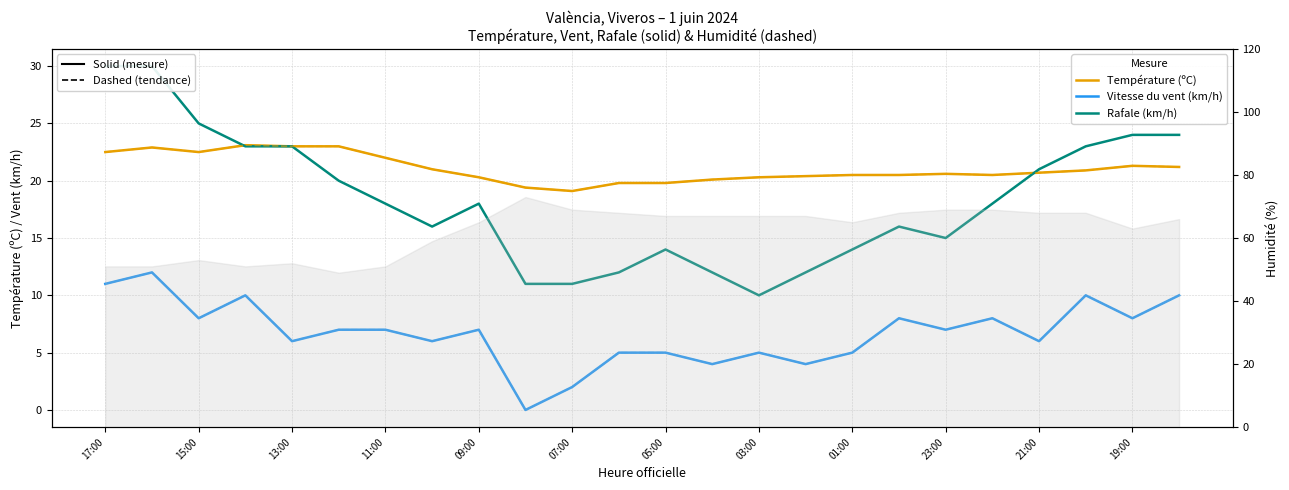

Where does the Vent (dashed) series first go above 7?

17:00